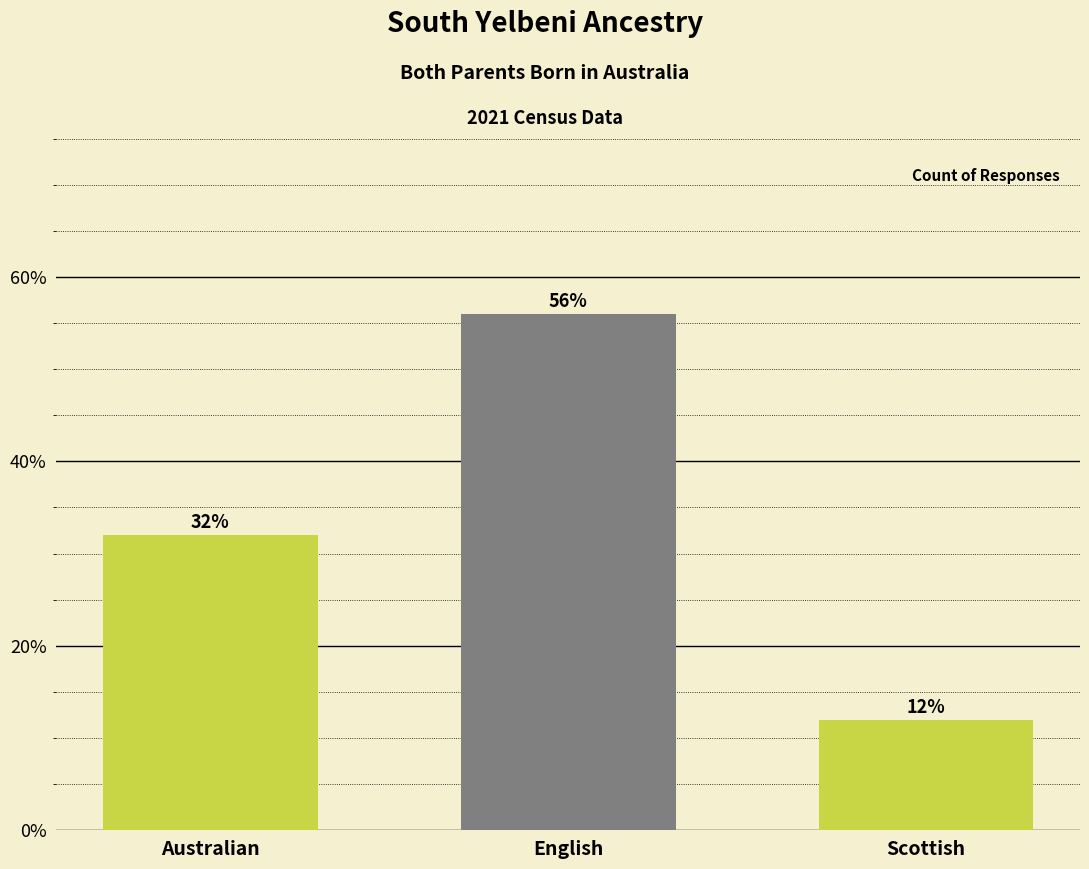

Reading left to right, extract all data points from this chart.

32.0	56.0	12.0